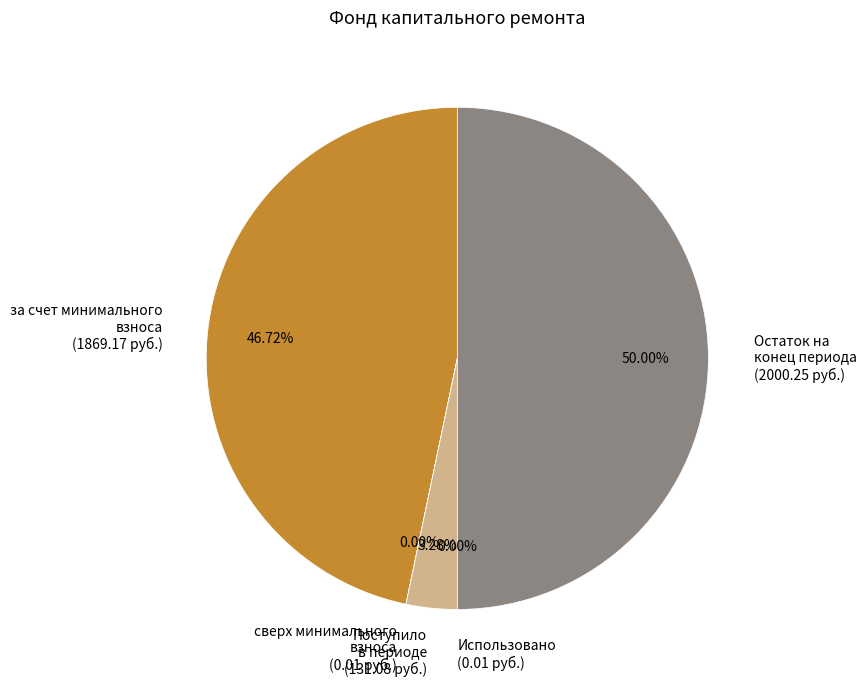

Is Поступило в периоде (131.08 руб.) the majority of the pie?

No